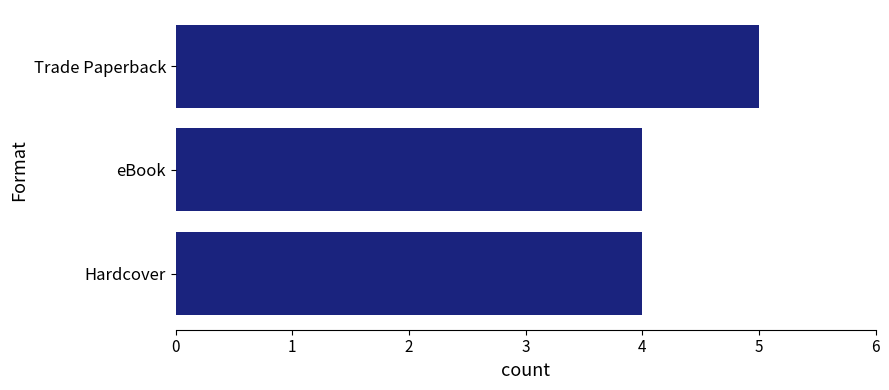

Which has a higher value, Hardcover or Trade Paperback?

Trade Paperback